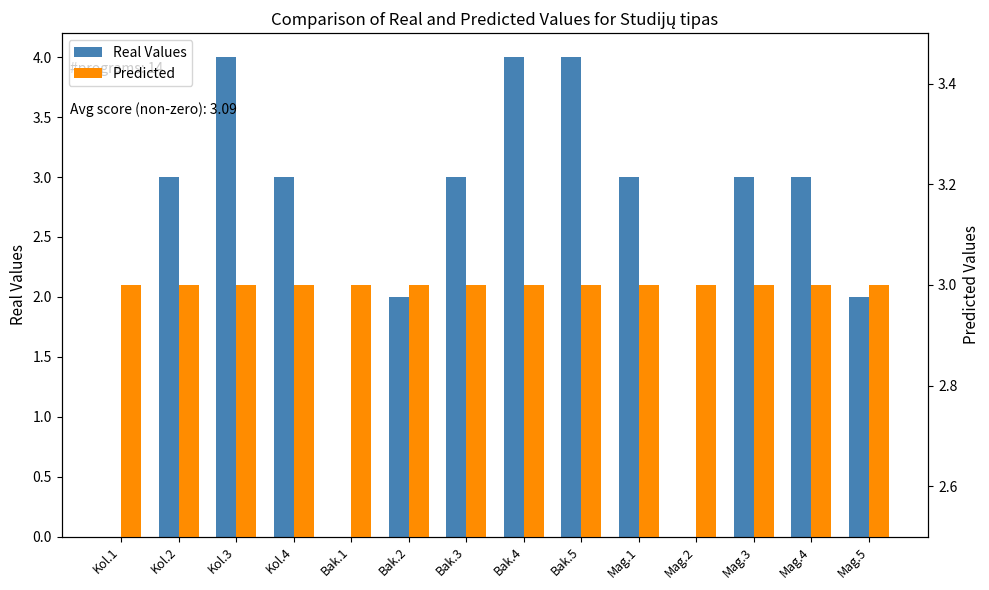

Which series changed the most between Bak.1 and Bak.5?

Real Values